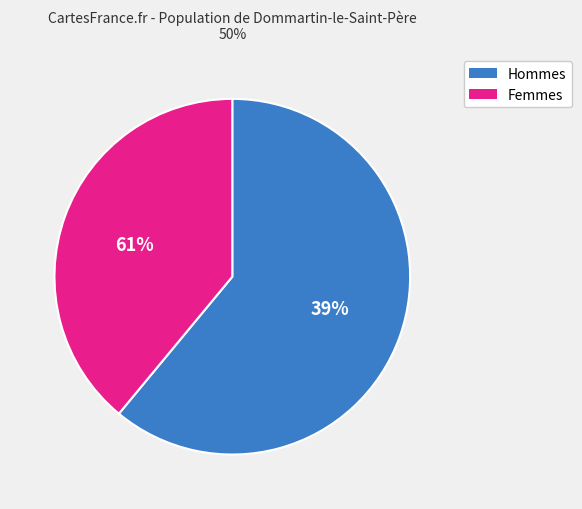

Does 28 account for over 50% of the chart?

No